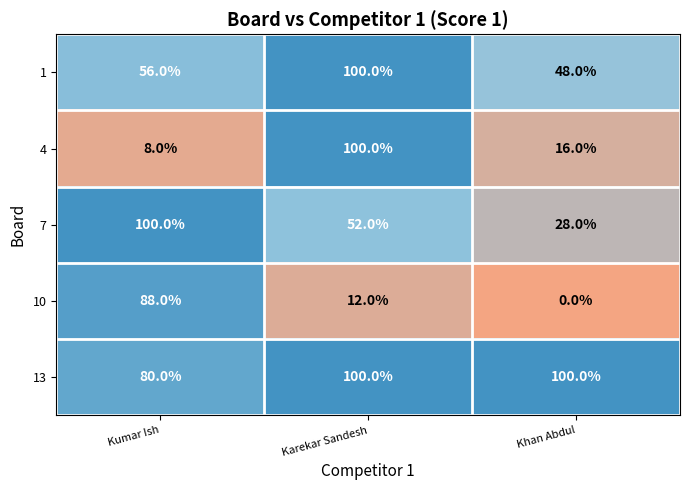

Reading left to right, what are all the values shown in this chart?

1: 56	100	48
4: 8	100	16
7: 100	52	28
10: 88	12	0
13: 80	100	100